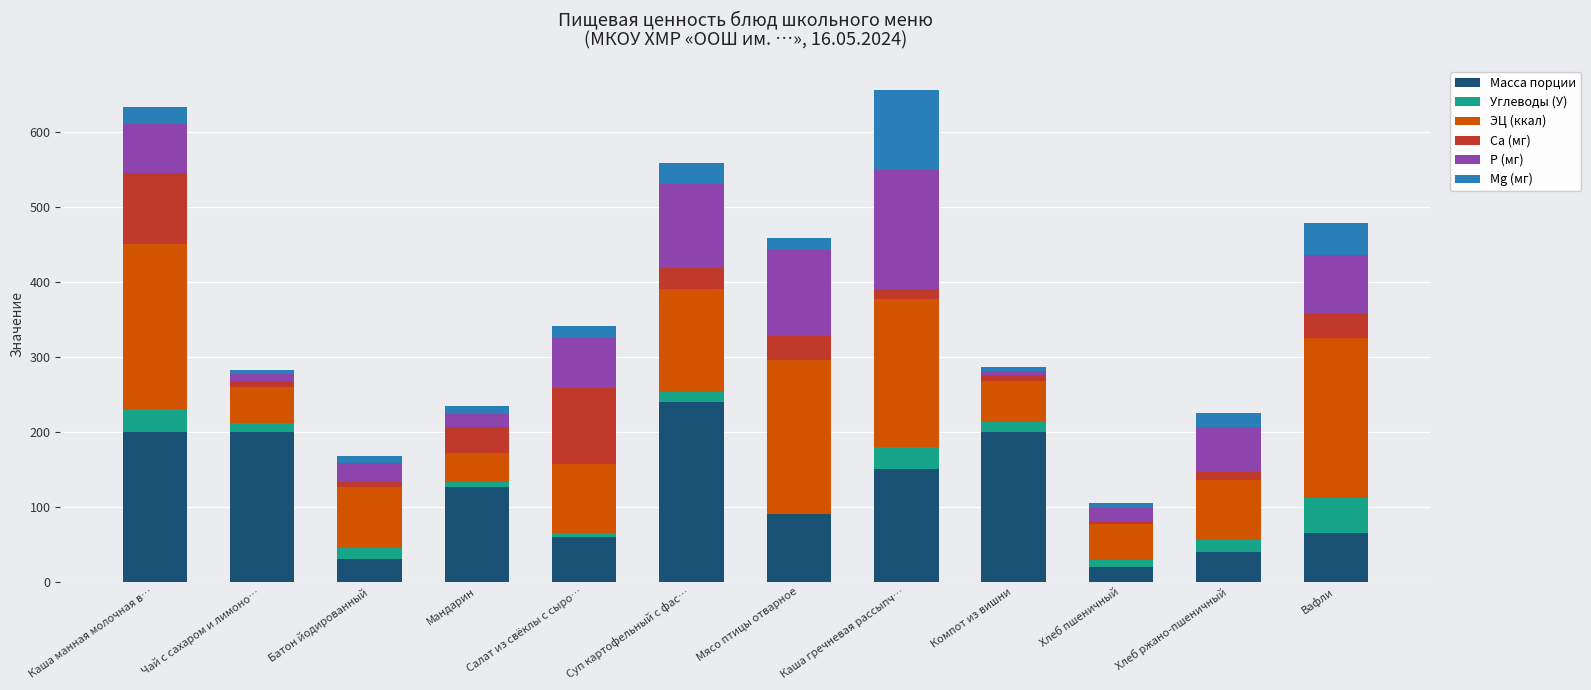

What is the maximum value for Масса порции?

240.0